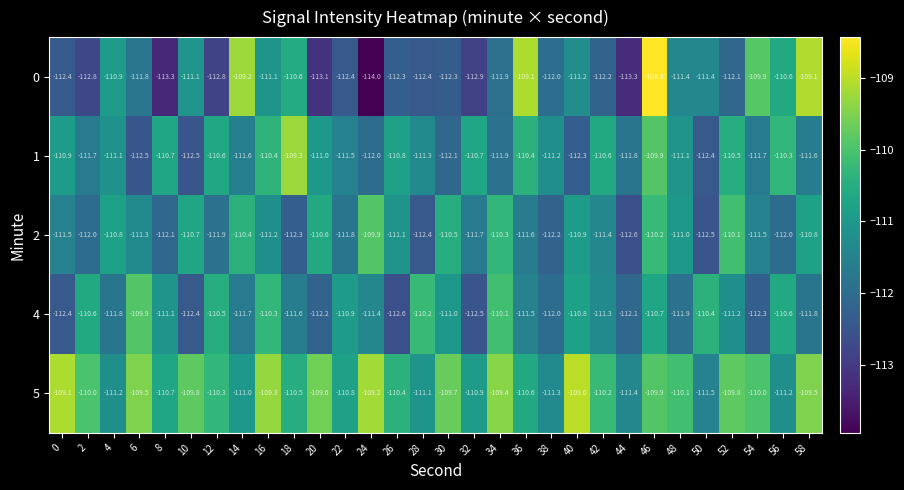

How many data points does each series have?

30